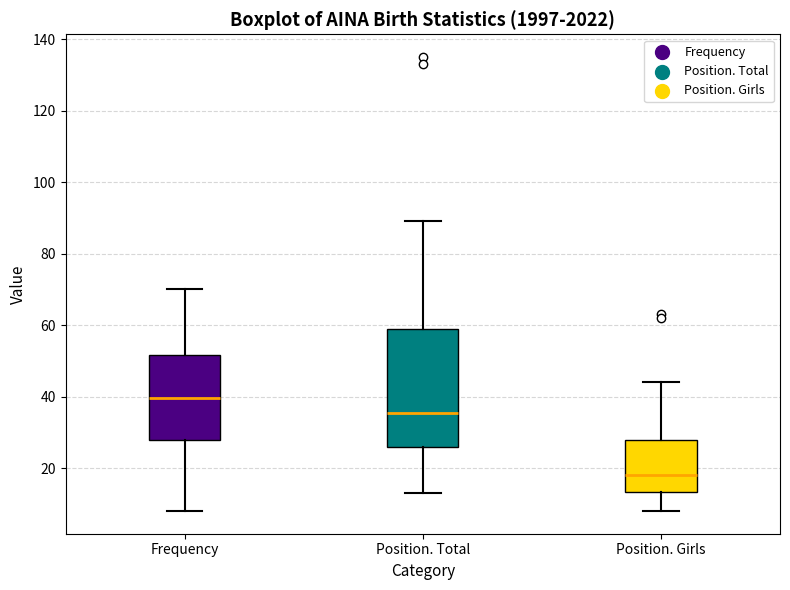

Reading left to right, transcribe this box plot: for each box, give where its median line is, the range the box spans, and where its two whiskers end, as read against the y-axis. The values are not printed on the chart, so give them approximately, as read against the axis.

Frequency: median 40, box 28 to 52, whiskers 8 to 70
Position. Total: median 36, box 26 to 60, whiskers 14 to 90
Position. Girls: median 18, box 14 to 28, whiskers 8 to 44